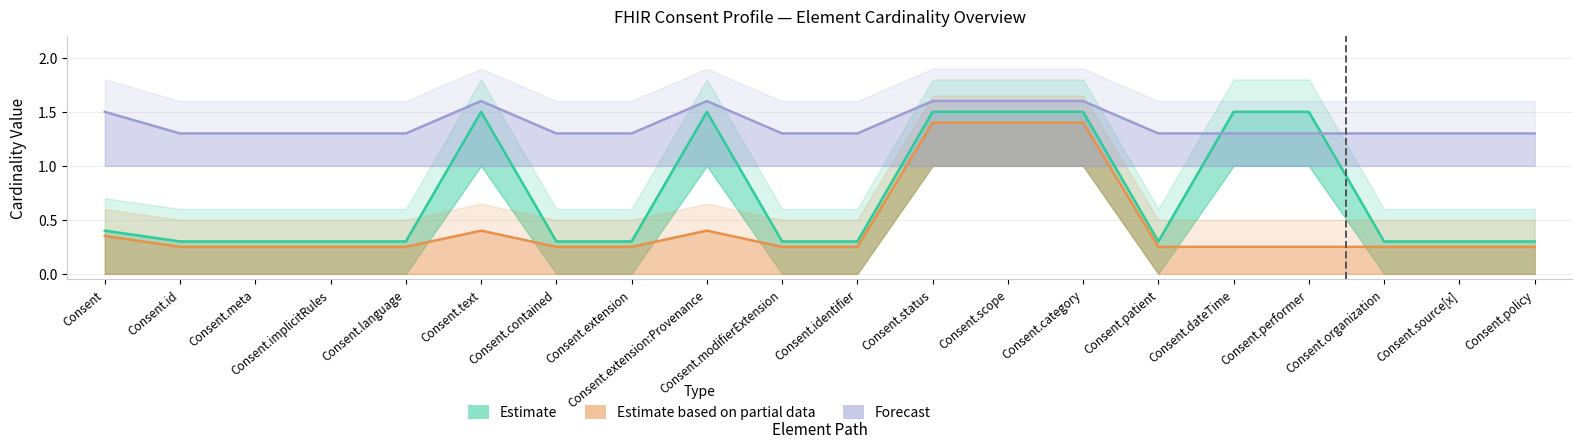

What is the value of the Estimate based on partial data point at the 14th from the left?

1.4